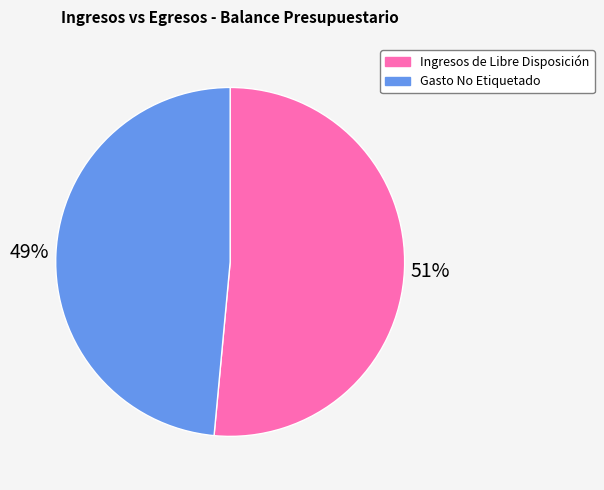

Which slice is the largest?

Ingresos de Libre Disposición